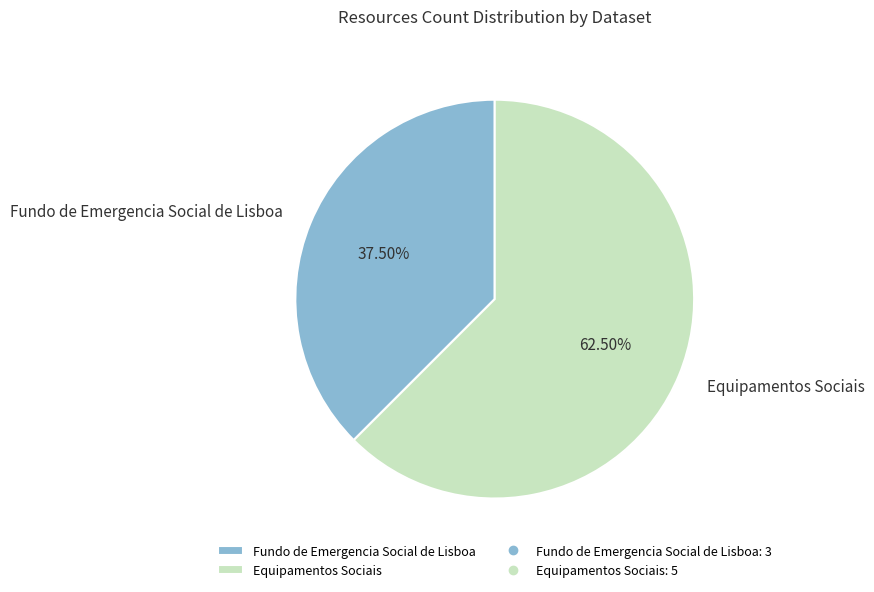

Which slice is the smallest?

Fundo de Emergencia Social de Lisboa